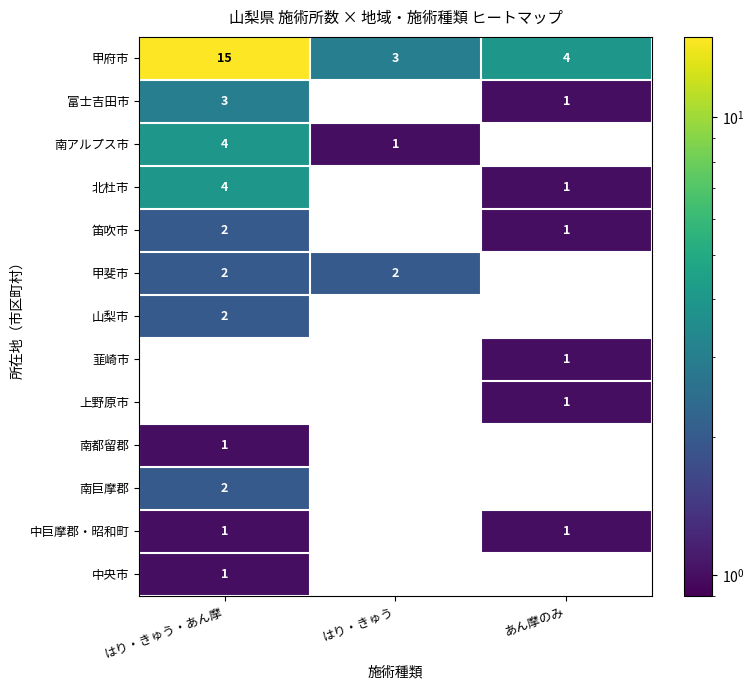

Between はり・きゅう・あん摩 and はり・きゅう, which series saw the biggest shift?

甲府市